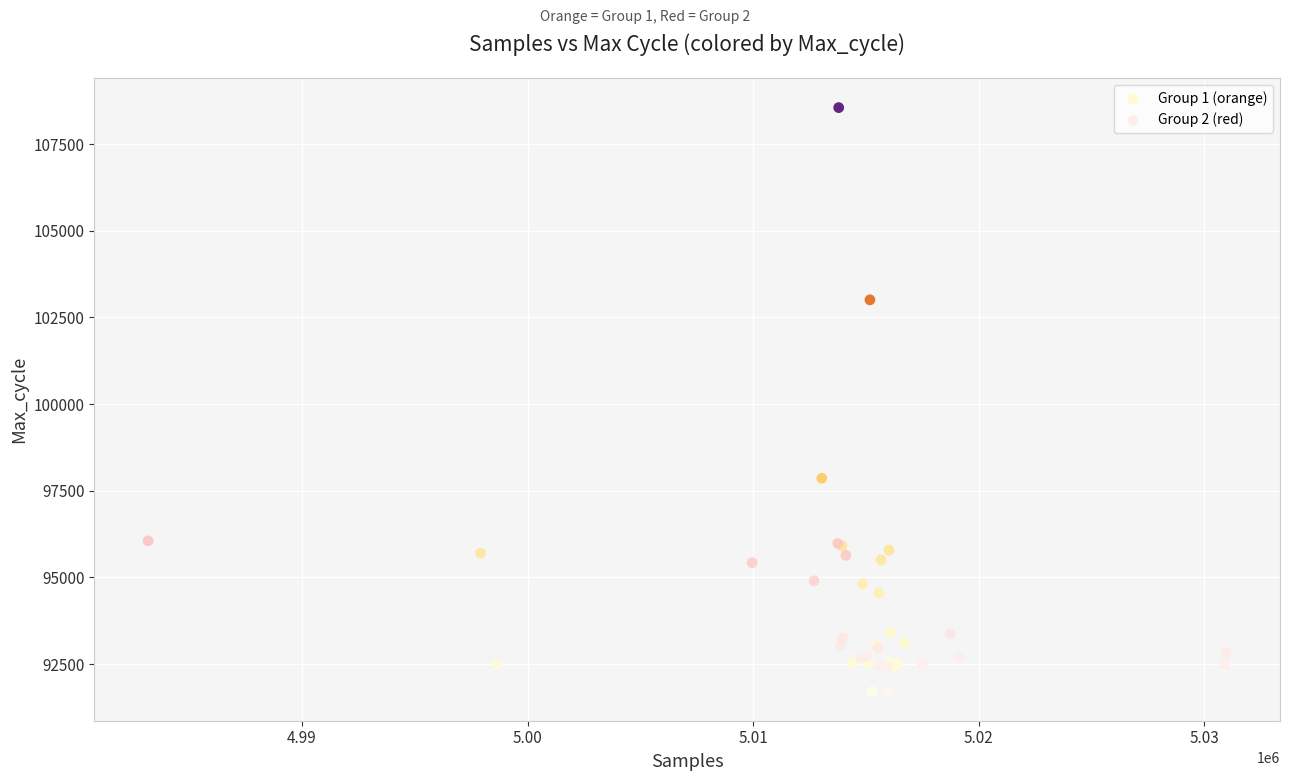

Which series has the largest Y range (max minus min)?

Group 2 (red)